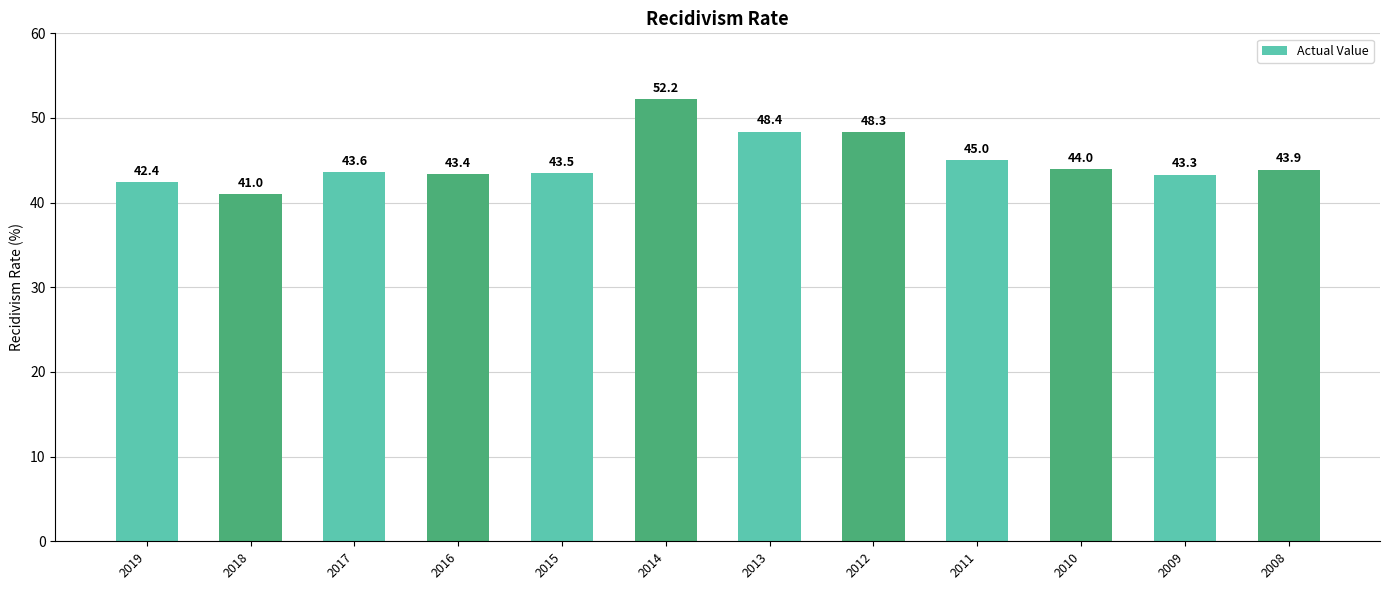

How many bars are there in total?

12